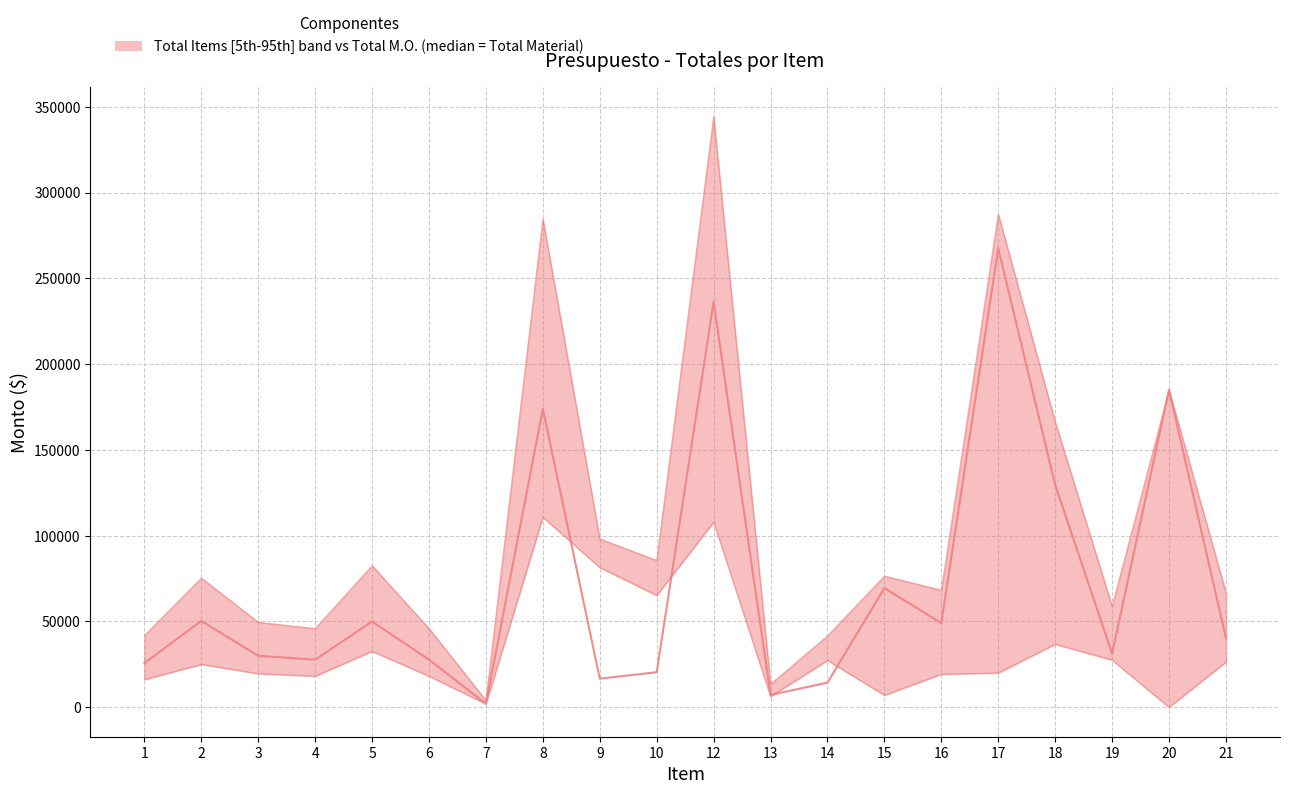

Where does the data first go above 40276?

2